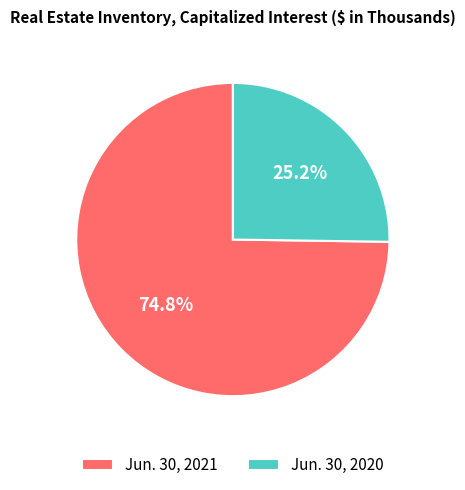

How much of the chart is everything except Jun. 30, 2020?

74.8%